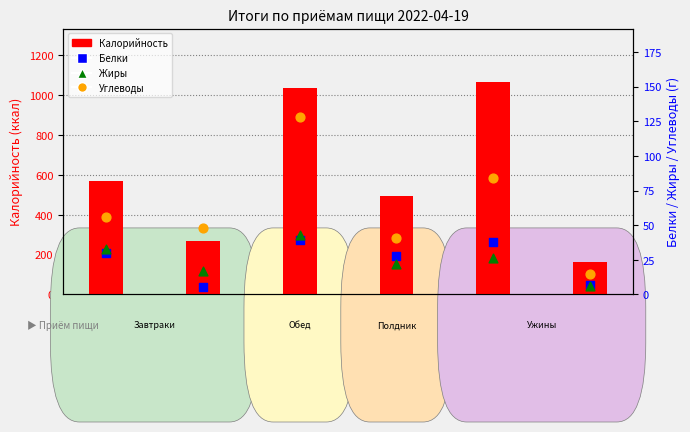

What are all the series names shown in the legend?

Калорийность, Белки, Жиры, Углеводы